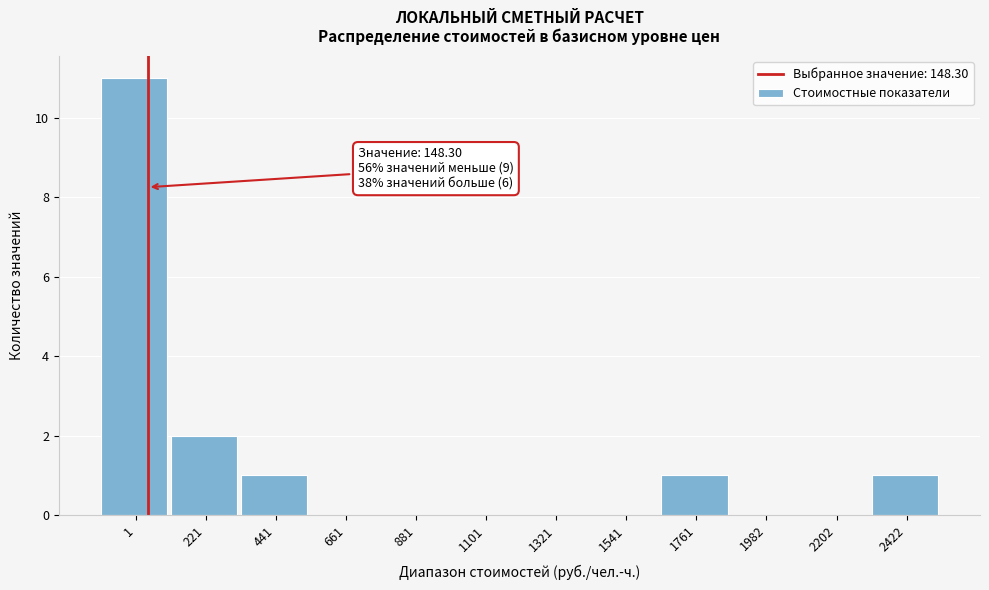

Reading right to left, transcribe all the data shown in this chart.

2422=1	2202=0	1982=0	1761=1	1541=0	1321=0	1101=0	881=0	661=0	441=1	221=2	1=11